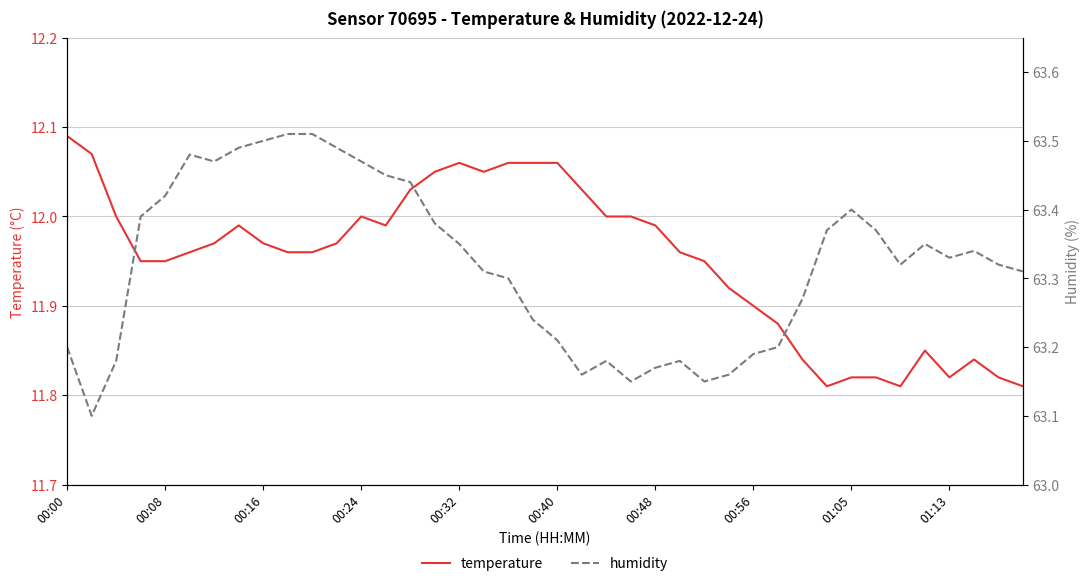

What are all the series names shown in the legend?

temperature, humidity